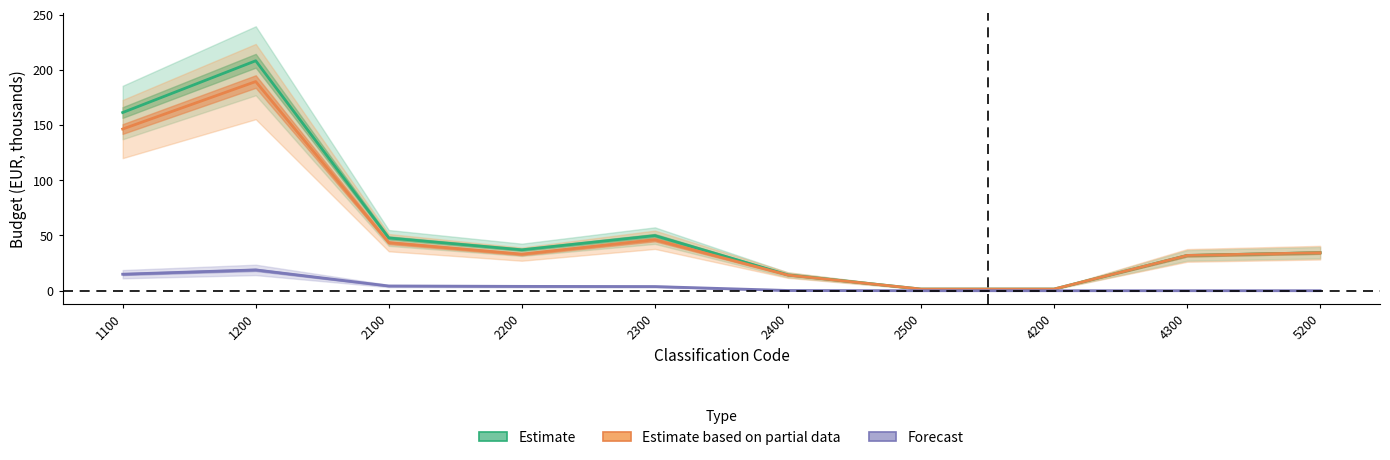

Reading right to left, list all the values displayed in this chart.

Estimate: 34.4	31.9	1.5	1.5	14.3	49.9	37.0	47.8	208.2	161.3
Estimate based on partial data: 34.4	31.9	1.5	1.5	14.2	46.1	33.1	43.5	189.4	146.4
Forecast: 0.0	0.0	0.0	0.0	0.2	3.8	3.9	4.3	18.8	14.9